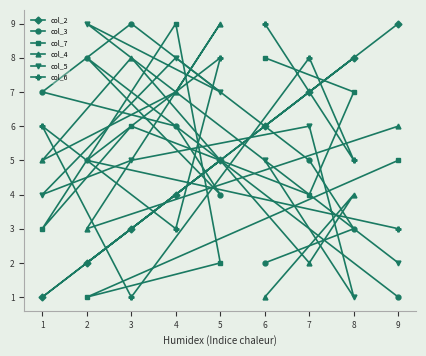

Reading right to left, extract all data points from this chart.

col_2: 9=9	8=8	7=7	6=6	5=5	4=4	3=3	2=2	1=1
col_3: 9=1	8=3	7=5	6=2	5=4	4=6	3=9	2=8	1=7
col_7: 9=5	8=7	7=4	6=8	5=2	4=9	3=6	2=1	1=3
col_4: 9=6	8=4	7=2	6=1	5=9	4=7	3=8	2=3	1=5
col_5: 9=2	8=1	7=6	6=5	5=7	4=8	3=5	2=9	1=4
col_6: 9=3	8=5	7=8	6=9	5=8	4=3	3=1	2=5	1=6